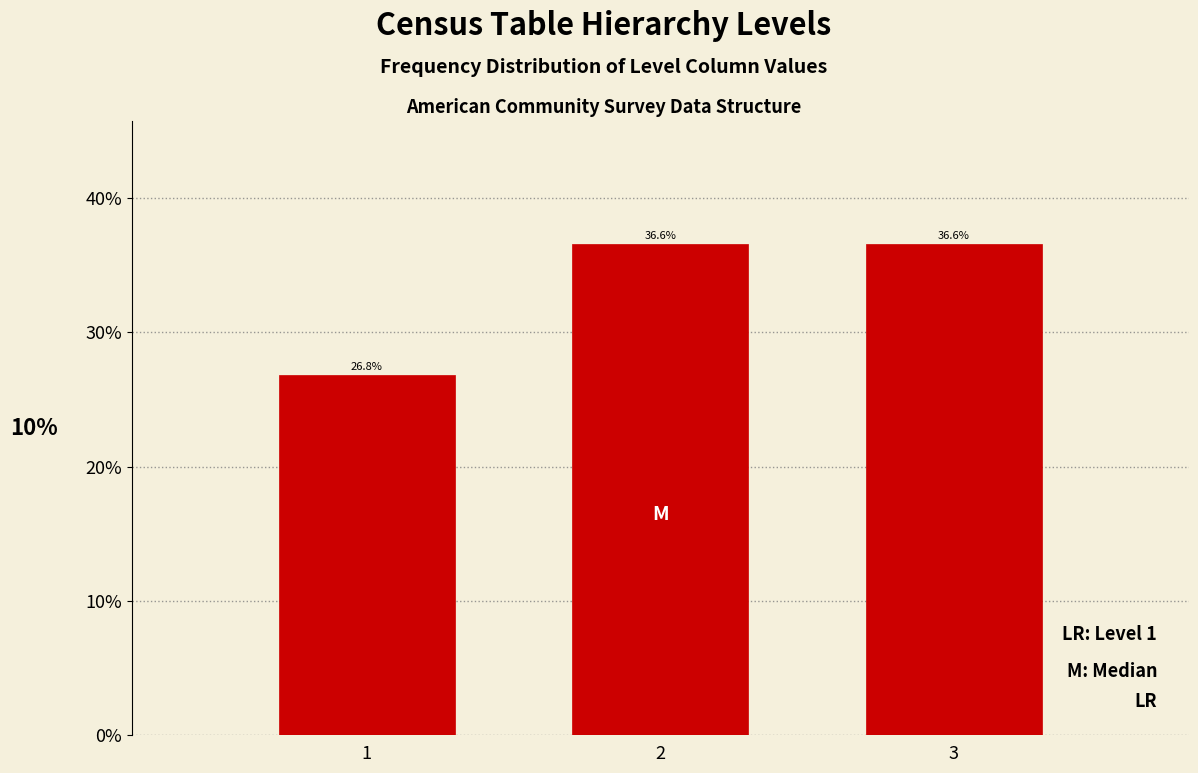

Are the bars horizontal?

No